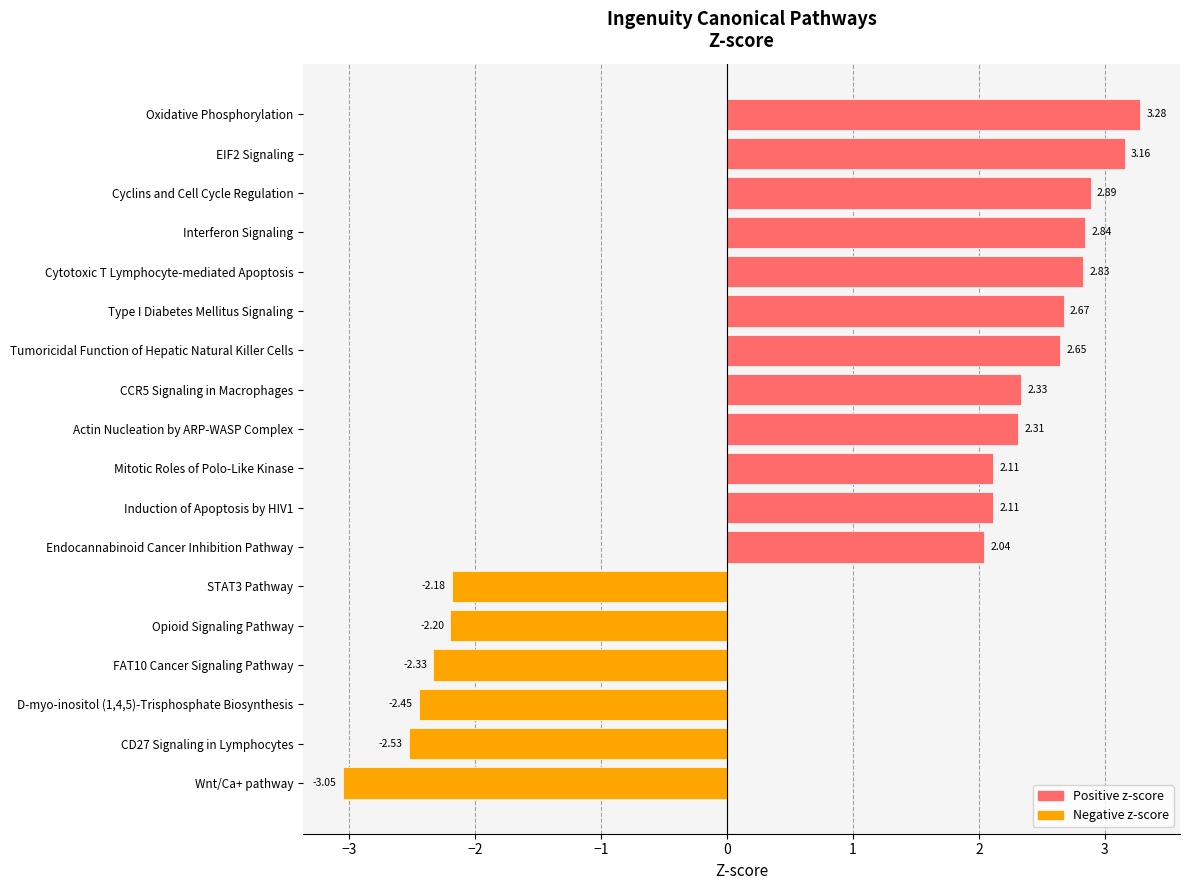

How many negative values are there?

6